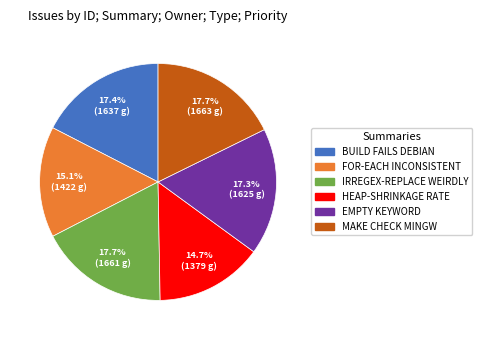

To the nearest percent, what is the average slice percentage?

17%